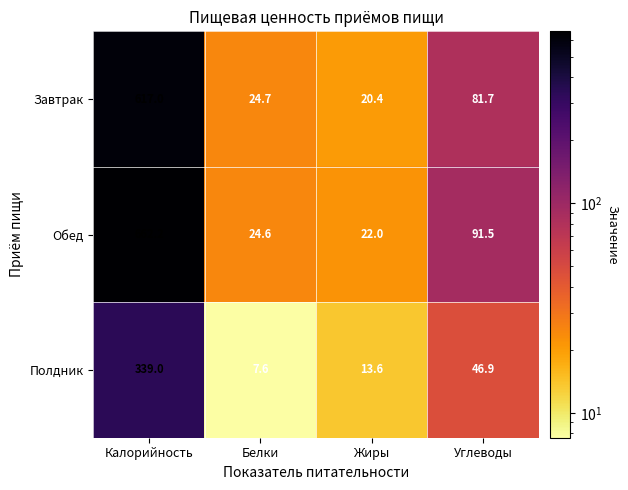

What is the difference between the Завтрак values at Белки and Углеводы?

57.0